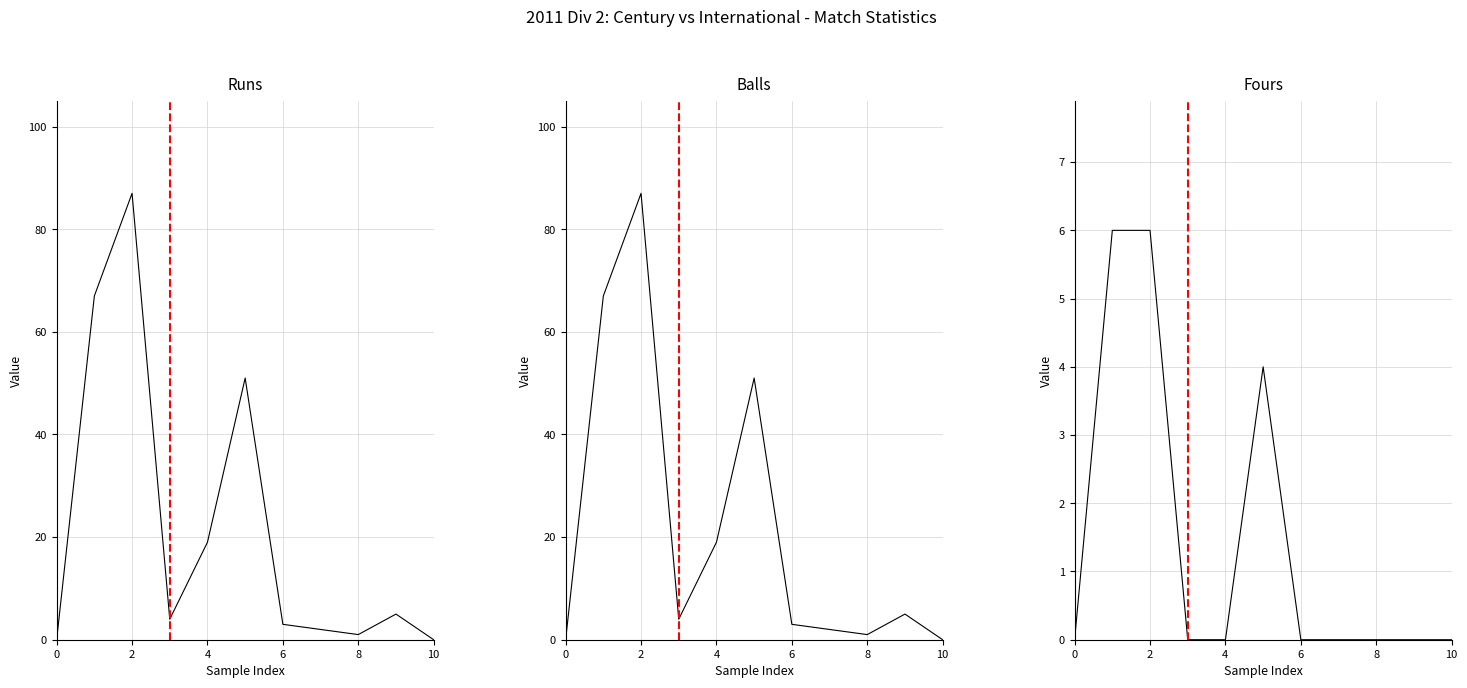

Does the chart have visible grid lines?

Yes